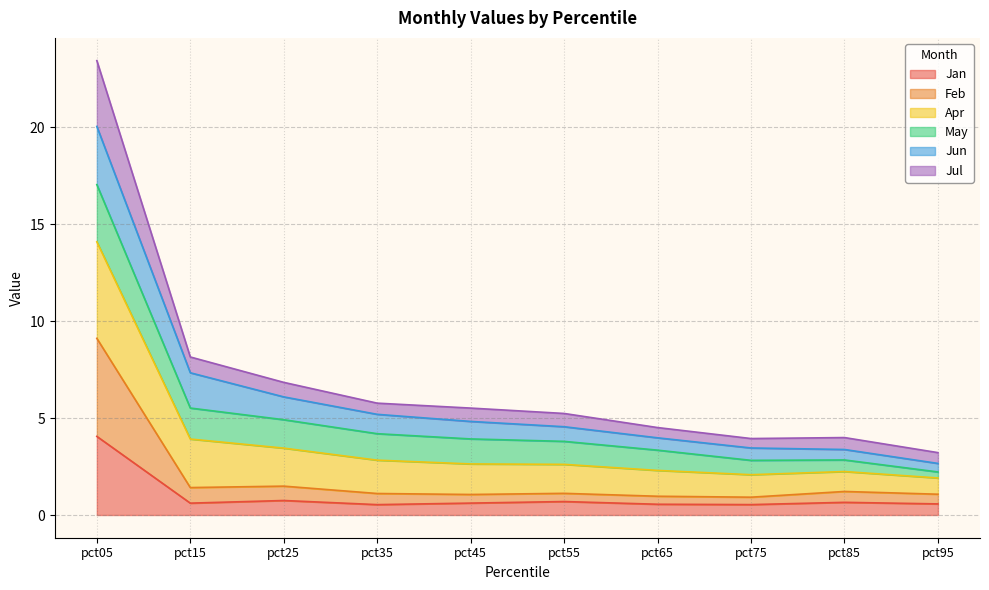

Between pct15 and pct65, which series saw the biggest shift?

Apr